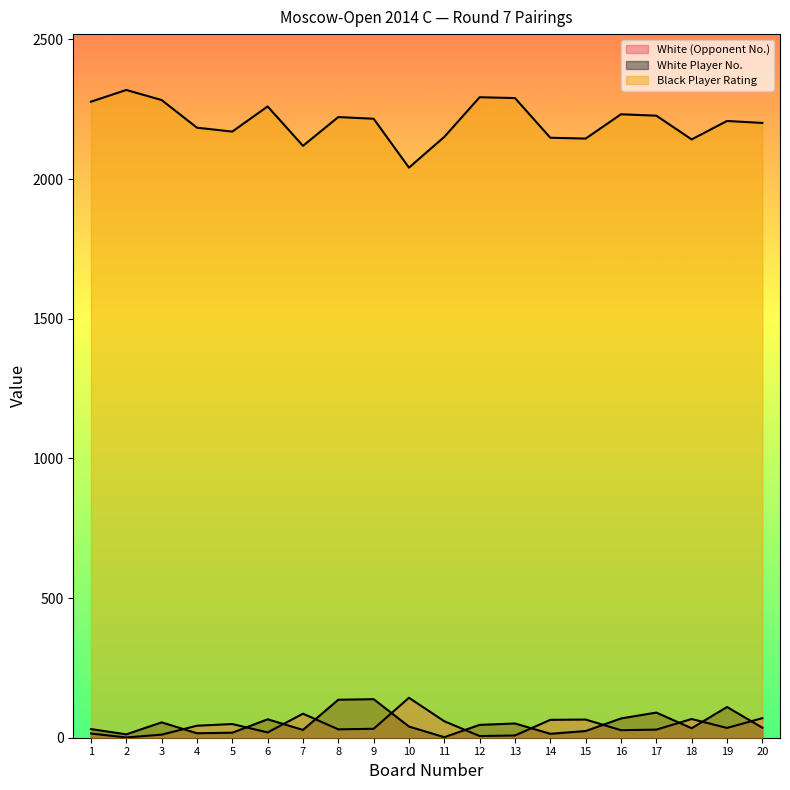

What is the difference between the maximum and second lowest values in the Black Player Rating series?

200